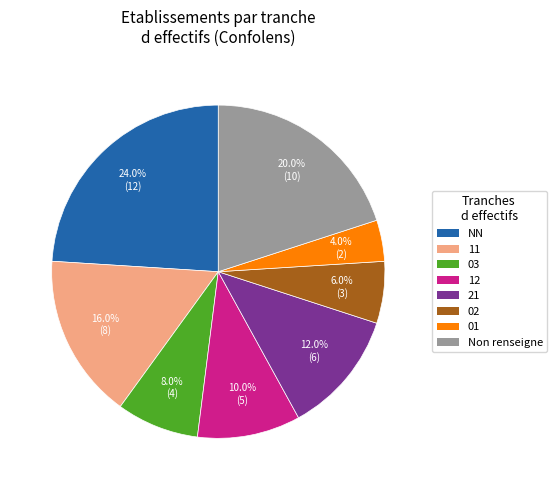

To the nearest percent, what percentage of the pie is 01?

4%